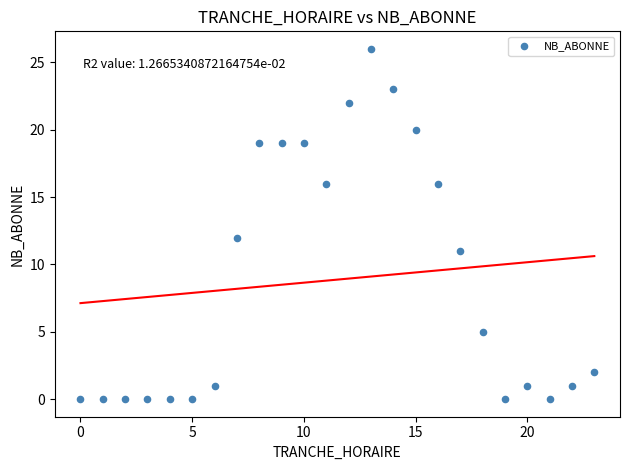

What is the range of Y values (max minus min)?

26